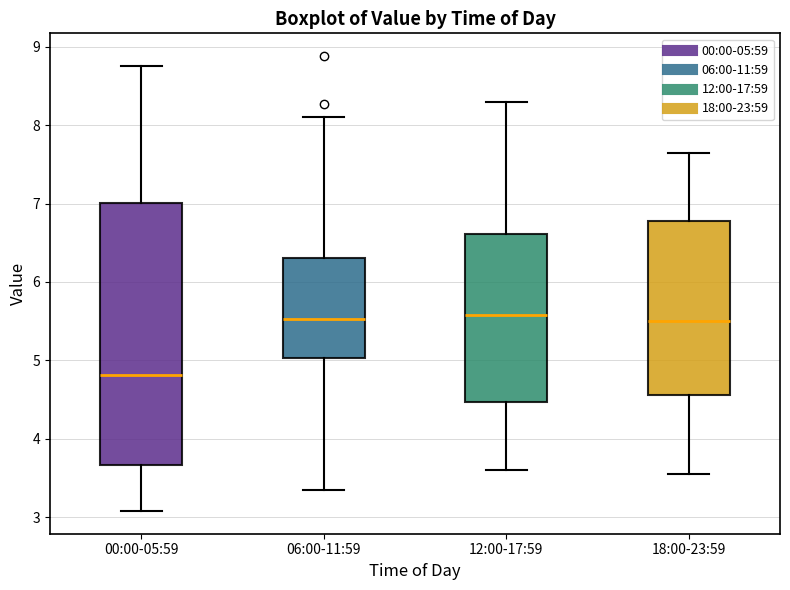

Reading left to right, transcribe this box plot: for each box, give where its median line is, the range the box spans, and where its two whiskers end, as read against the y-axis. The values are not printed on the chart, so give them approximately, as read against the axis.

00:00-05:59: median 4.8, box 3.7 to 7.0, whiskers 3.1 to 8.8
06:00-11:59: median 5.5, box 5.0 to 6.3, whiskers 3.4 to 8.1
12:00-17:59: median 5.6, box 4.5 to 6.6, whiskers 3.6 to 8.3
18:00-23:59: median 5.5, box 4.6 to 6.8, whiskers 3.6 to 7.7